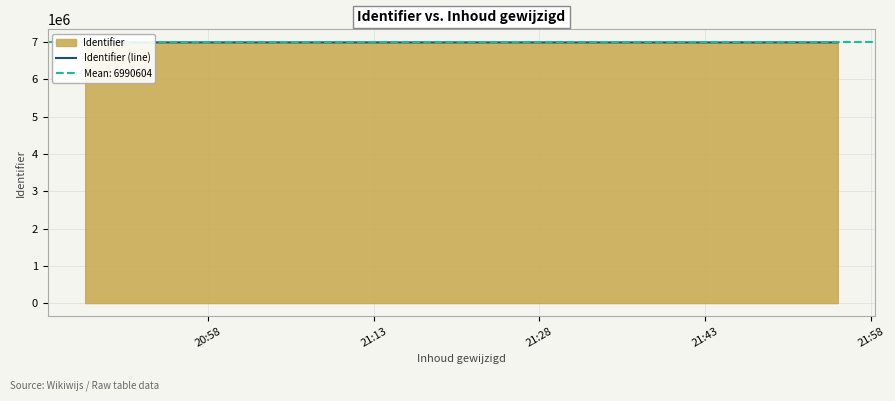

How many interior local peaks (higher than both neighbors) does the data have?

2